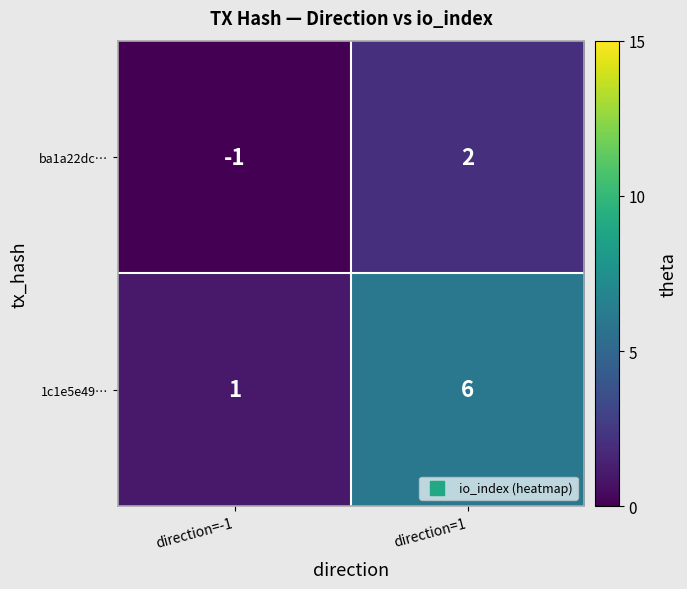

Is it true that ba1a22dc… equals -1 at direction=-1?

True